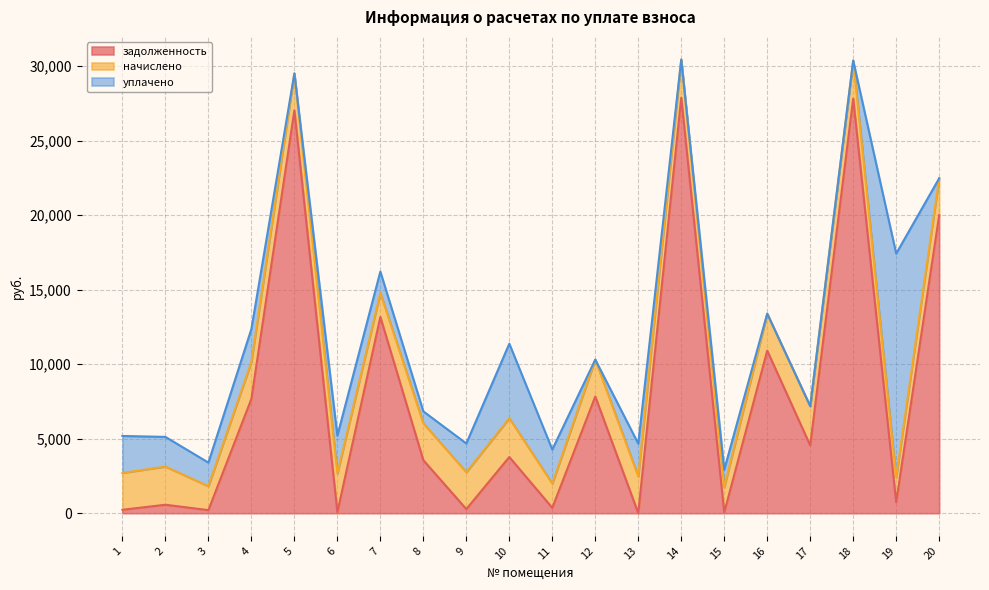

Is it true that задолженность equals 362.1 at 11?

True